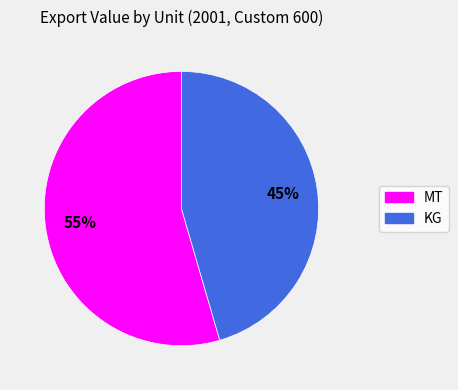

How many slices are in this pie chart?

2